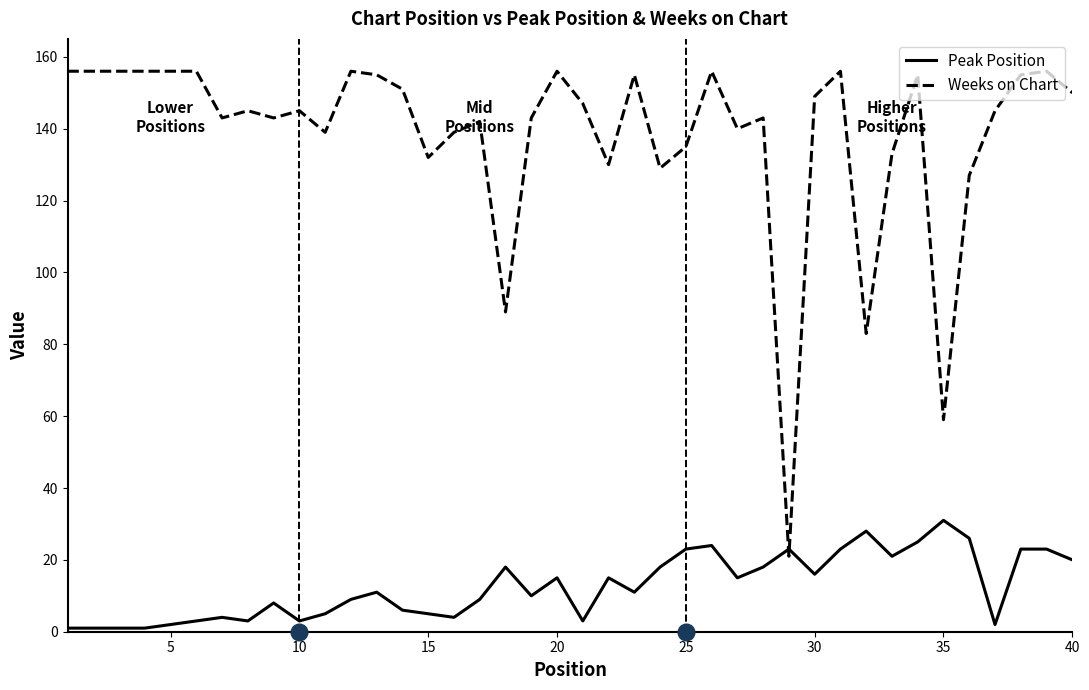

What are all the series names shown in the legend?

Peak Position, Weeks on Chart